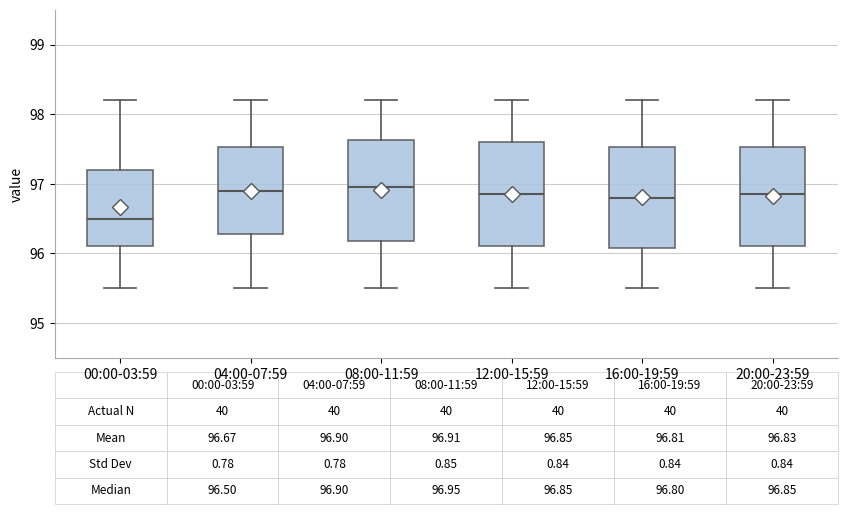

Which box has the lowest median line?

00:00-03:59